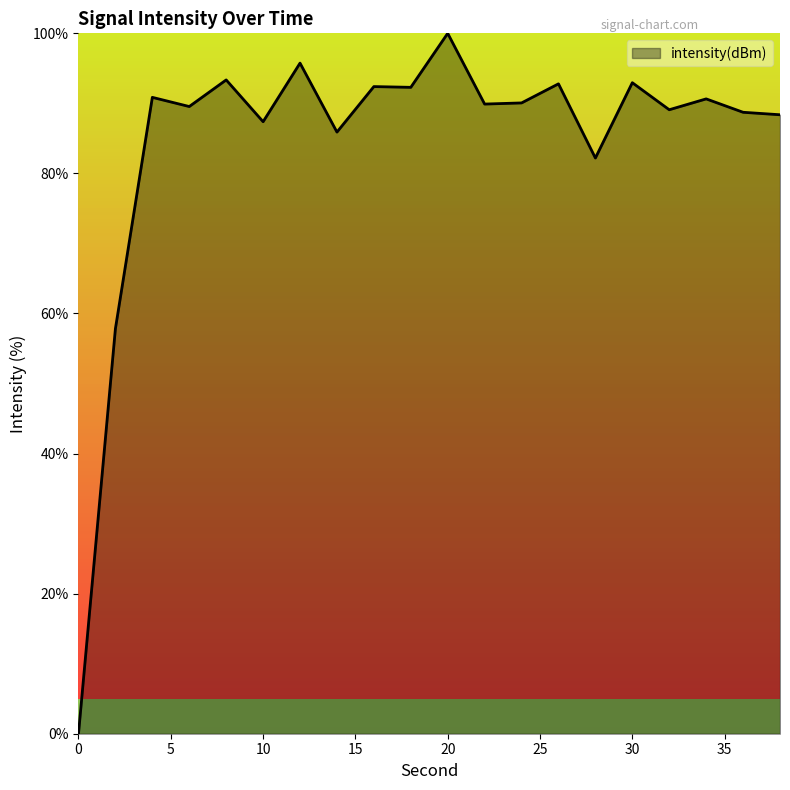

What is the difference between the maximum and minimum values?

100.0